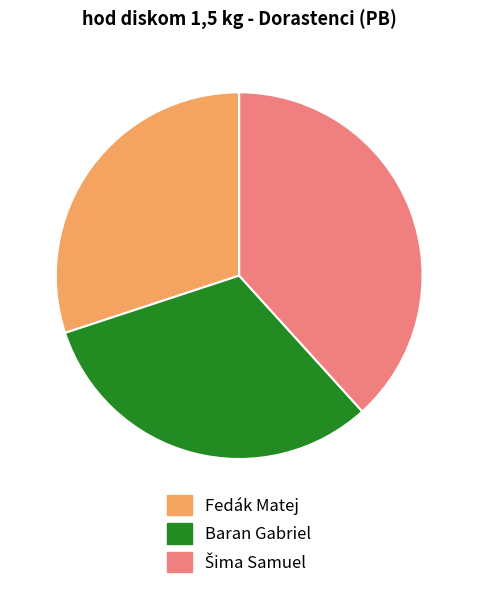

Combined, do Baran Gabriel and Fedák Matej account for over 50%?

Yes